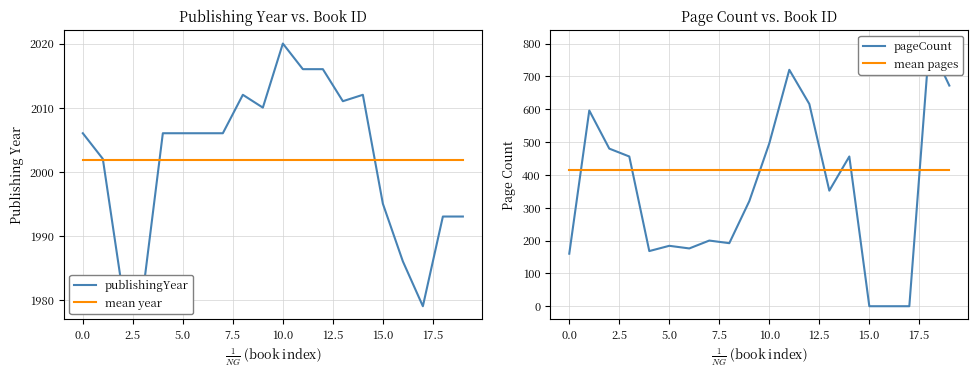

How many data points in publishingYear are above 2006?

7